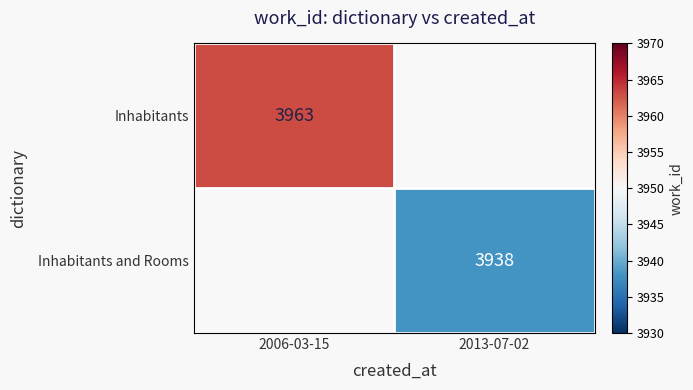

What is the smallest value displayed?

3938.0